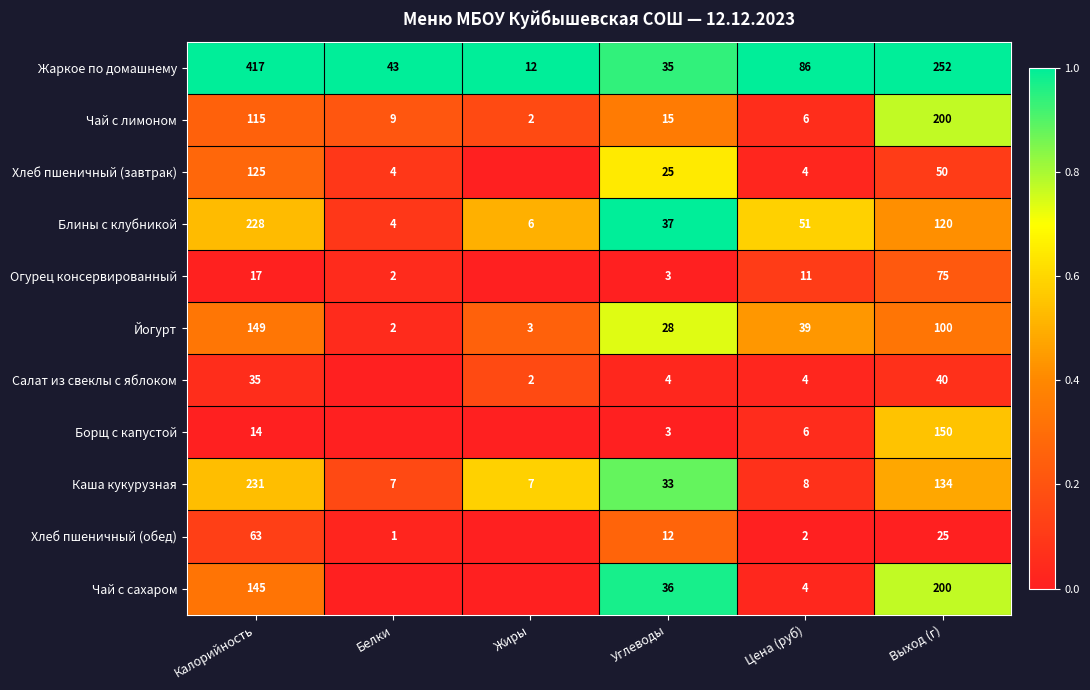

Where does the Йогурт series first go above 39?

Калорийность